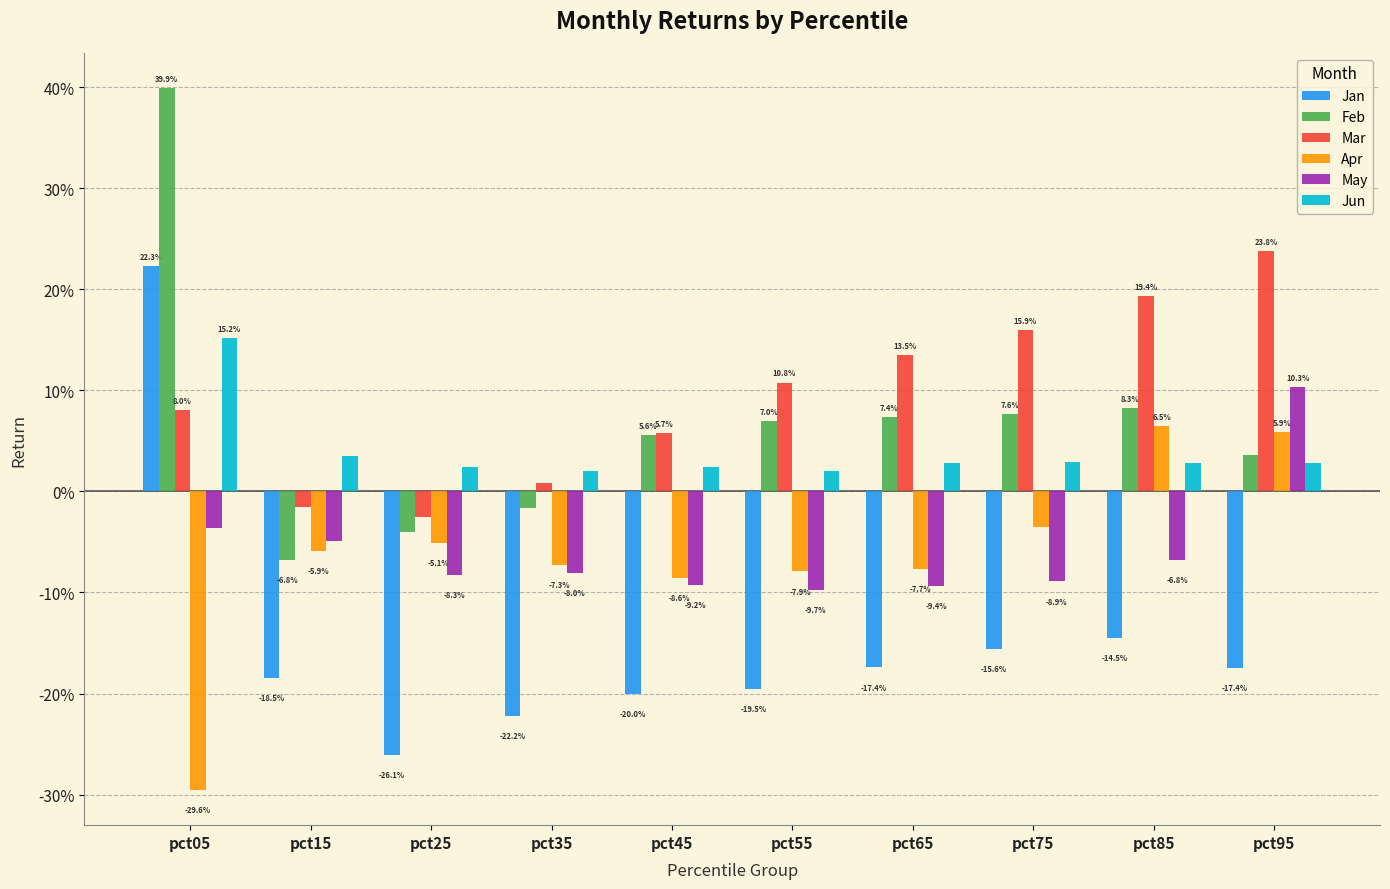

Does the chart contain stacked bars?

No